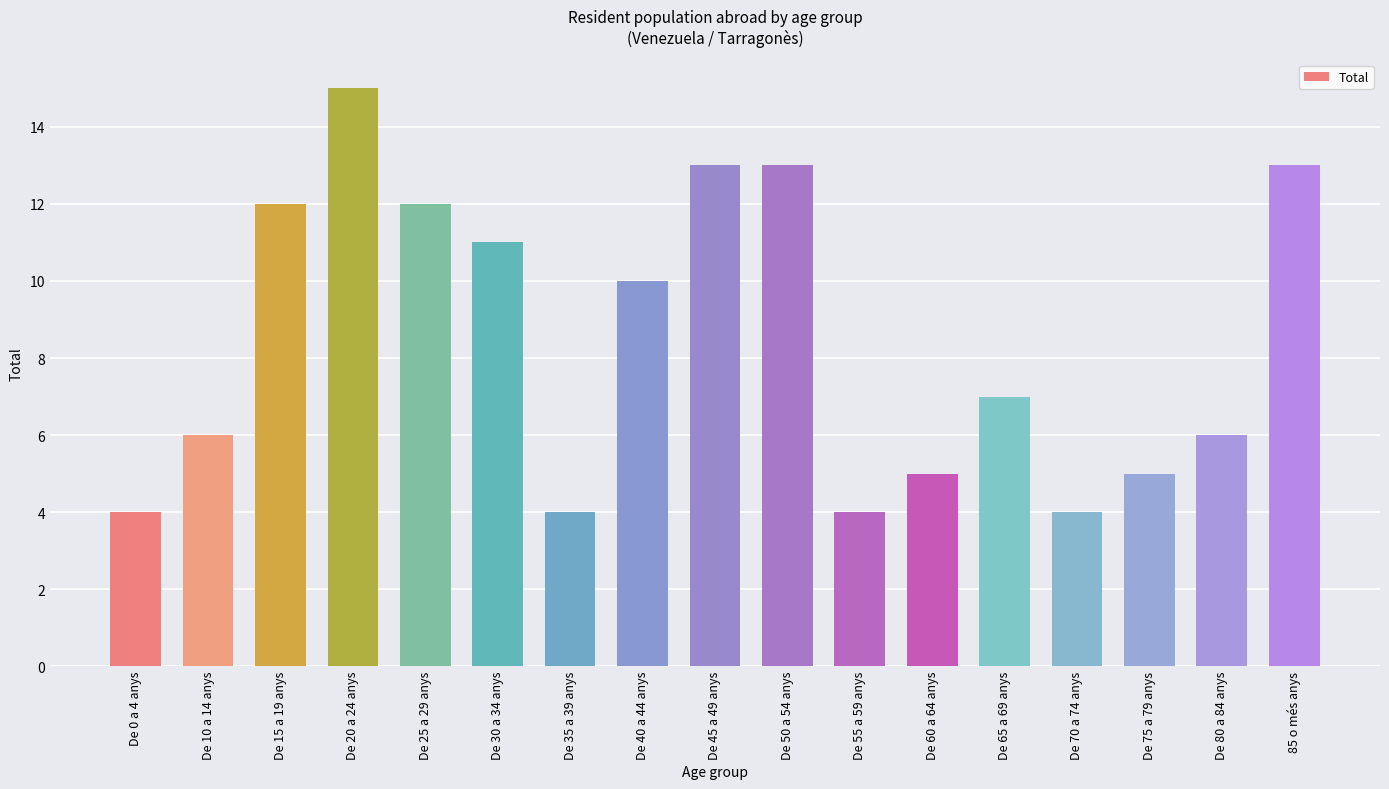

How many values are below 7?

8